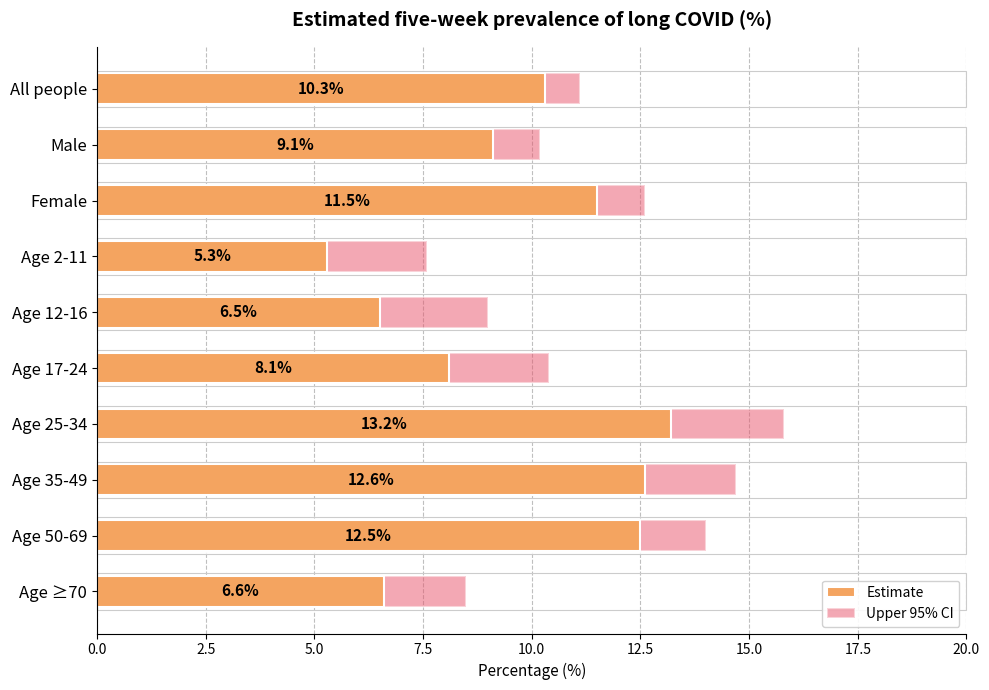

Is the value of Upper 95% CI at Age 2-11 greater than the value of Estimate at Age ≥70?

Yes